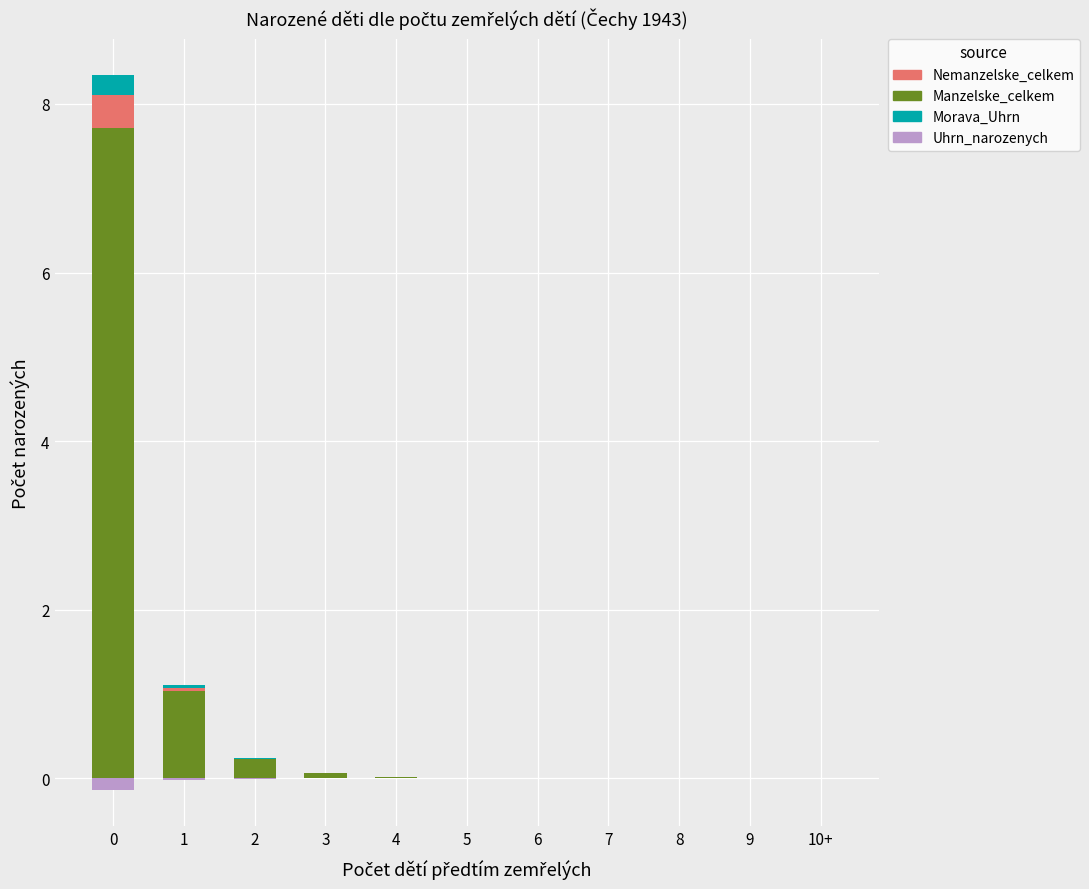

What is the total value across all series at 3?

0.1